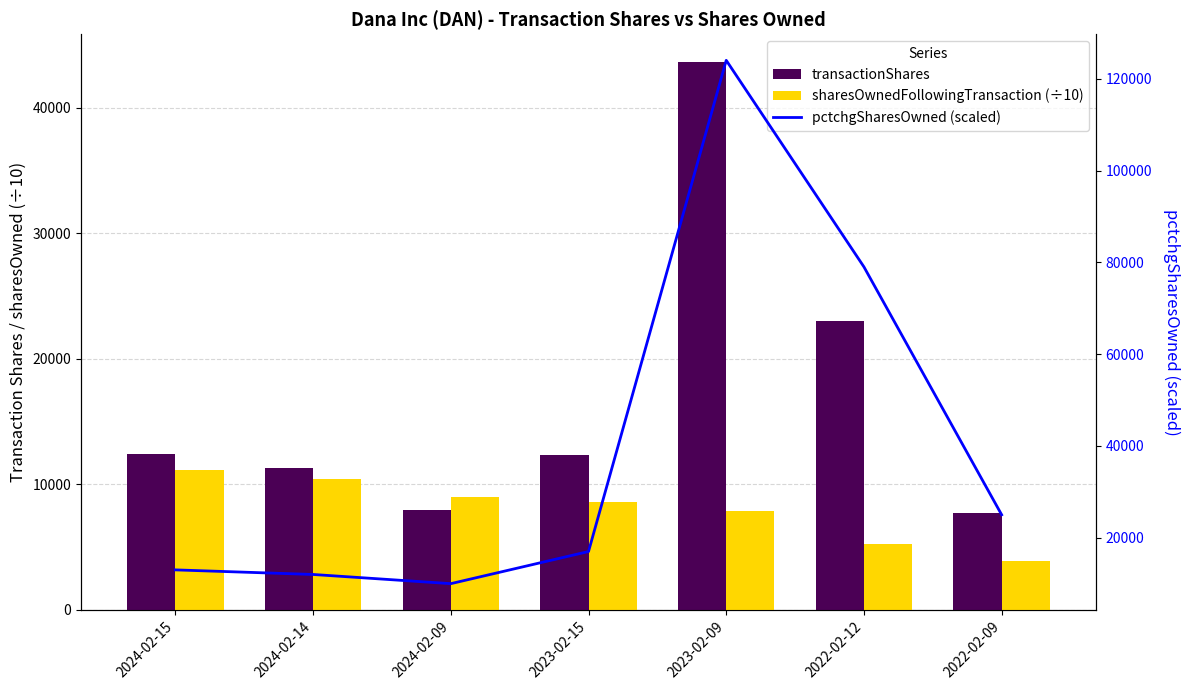

Reading left to right, list all the values displayed in this chart.

transactionShares: 12395.0	11310.0	7921.0	12317.0	43664.0	23023.0	7742.0
sharesOwnedFollowingTransaction (÷10): 11116.9	10427.3	8981.3	8582.5	7897.1	5203.0	3921.8
pctchgSharesOwned (scaled): 13000.0	12000.0	10000.0	17000.0	124000.0	79000.0	25000.0